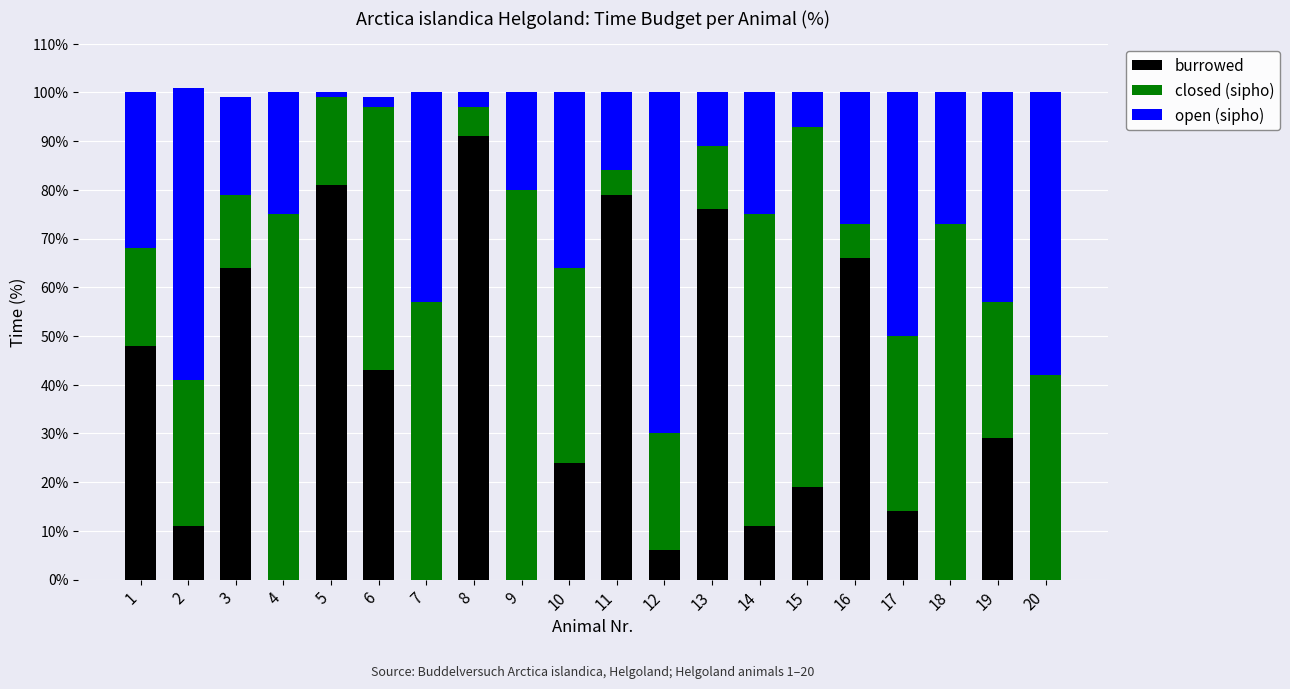

Count the number of data series in this chart.

3